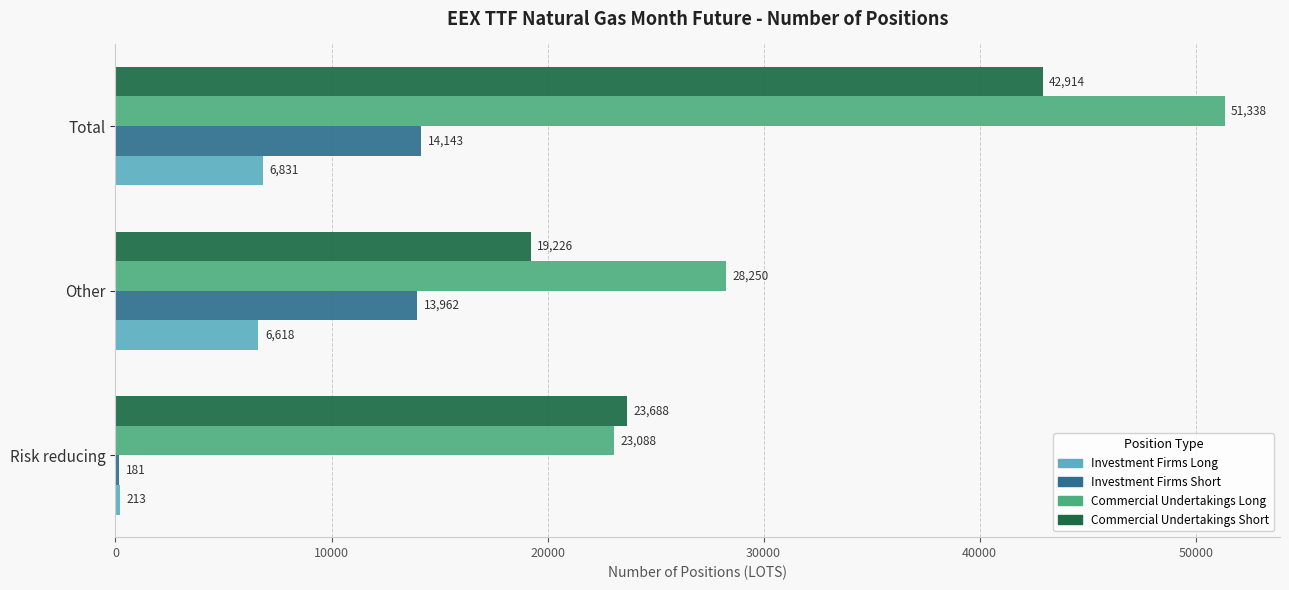

True or false: Commercial Undertakings Long has a value of 51338 at Total.

True